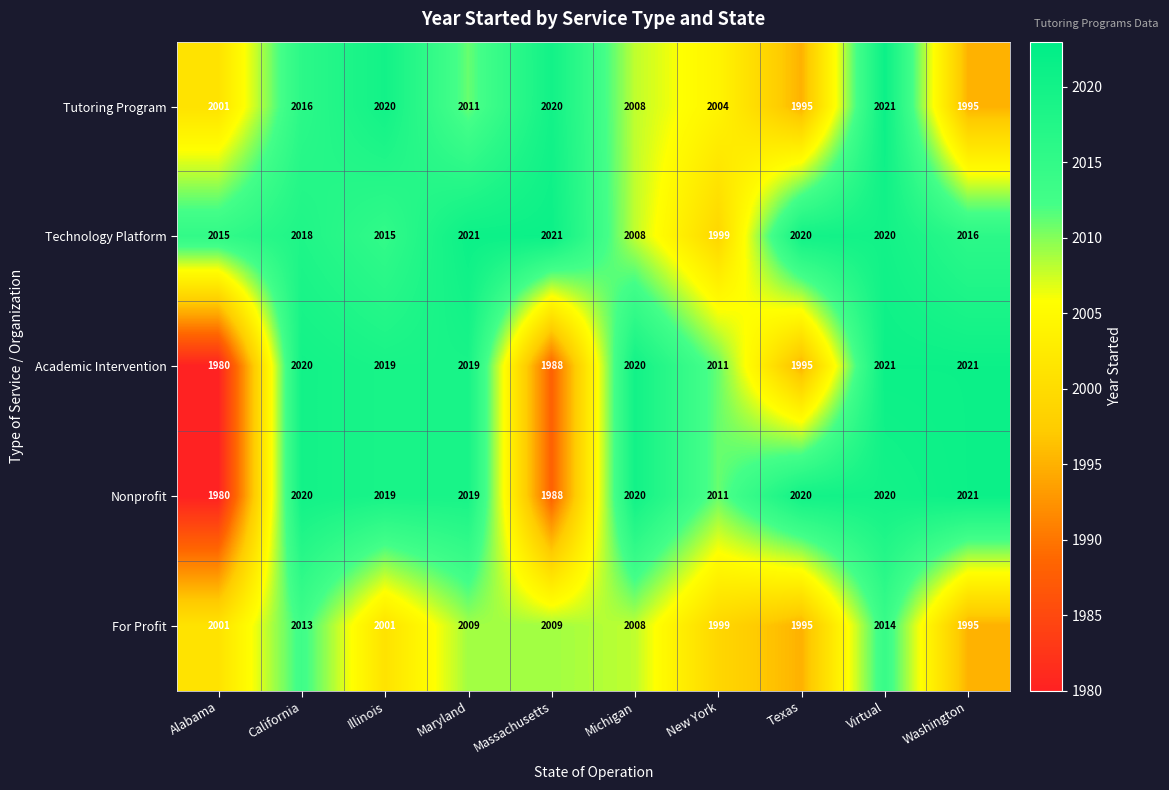

Read the Tutoring Program value at Virtual, to the nearest 5.

2020